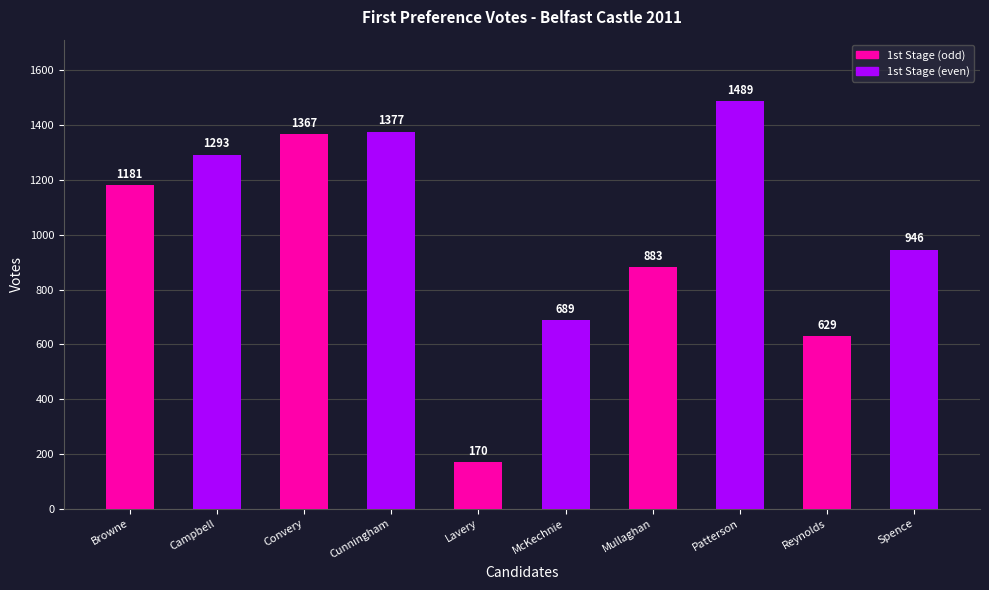

At which category does the chart reach its peak across all series?

Patterson